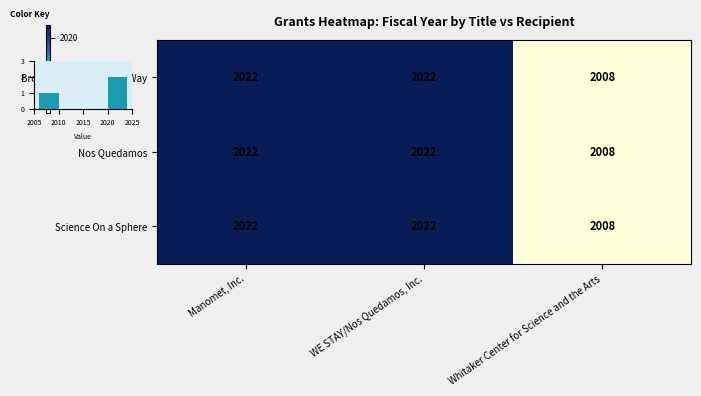

What is the difference between the maximum and minimum values in the Nos Quedamos series?

14